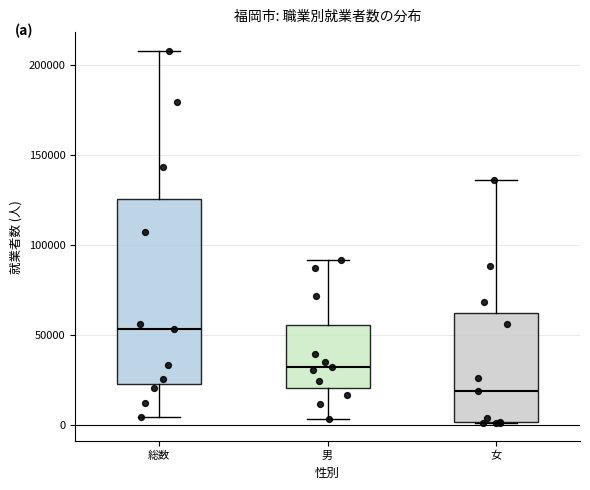

Which box is the tallest, from its lower edge to its upper edge?

総数